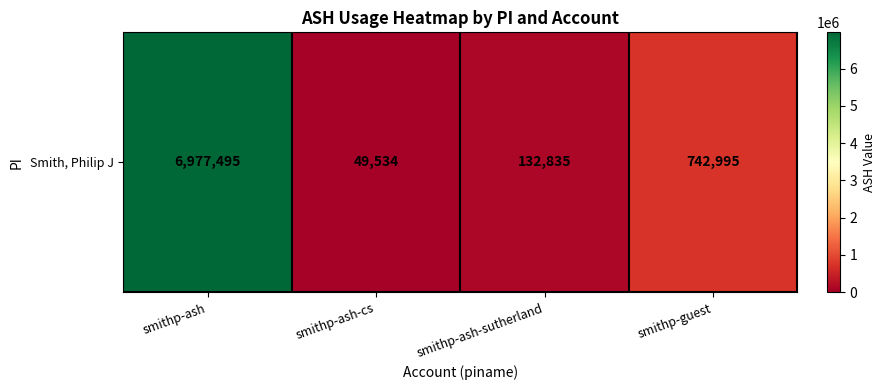

What is the difference between the maximum and second lowest values?

6844660.2